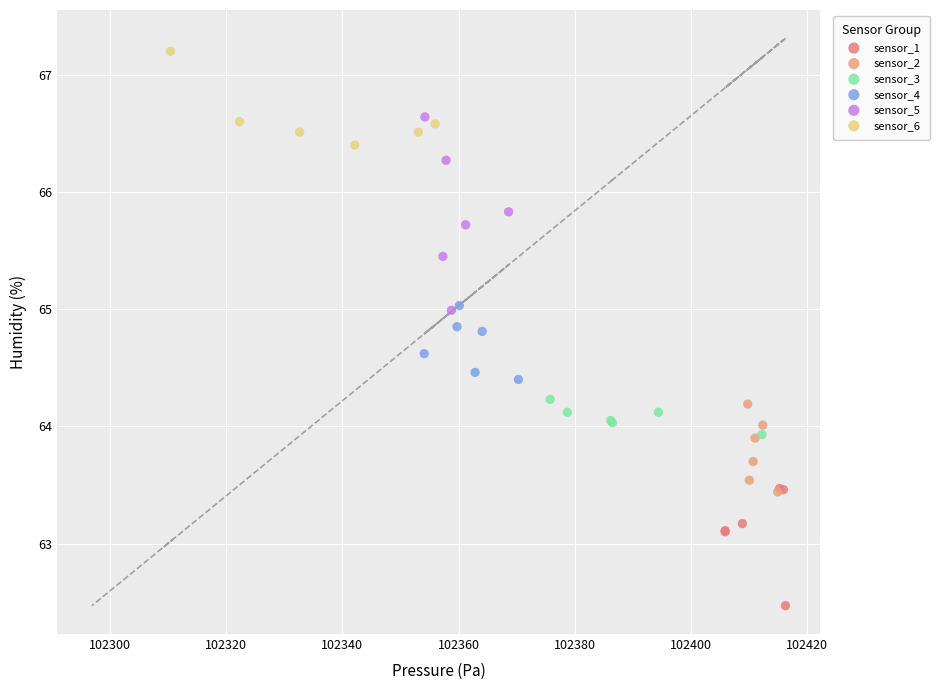

Which series has the widest spread of Y values?

sensor_5